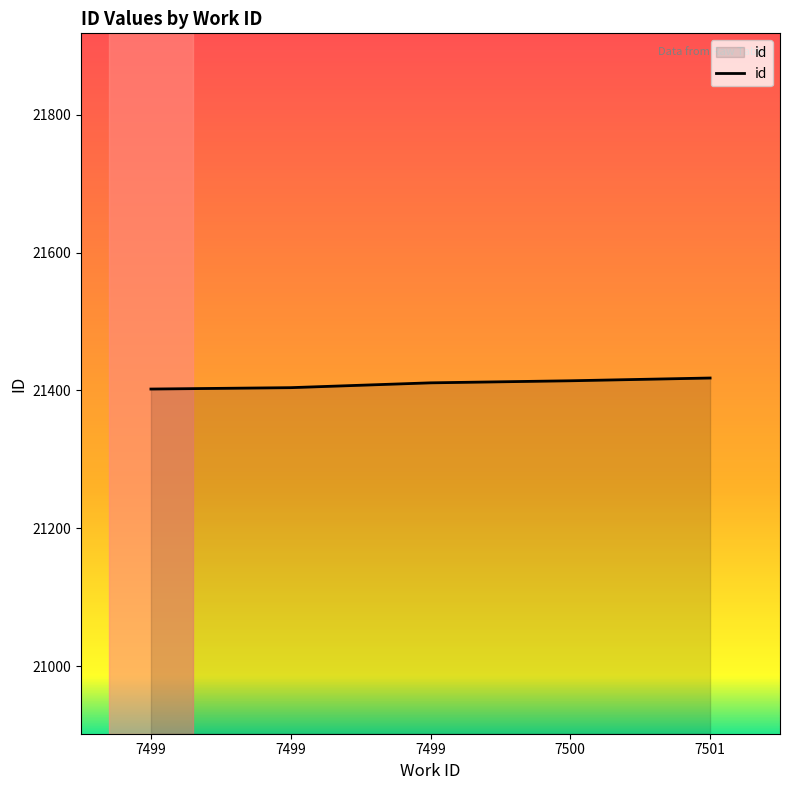

How many values are below 21411?

2